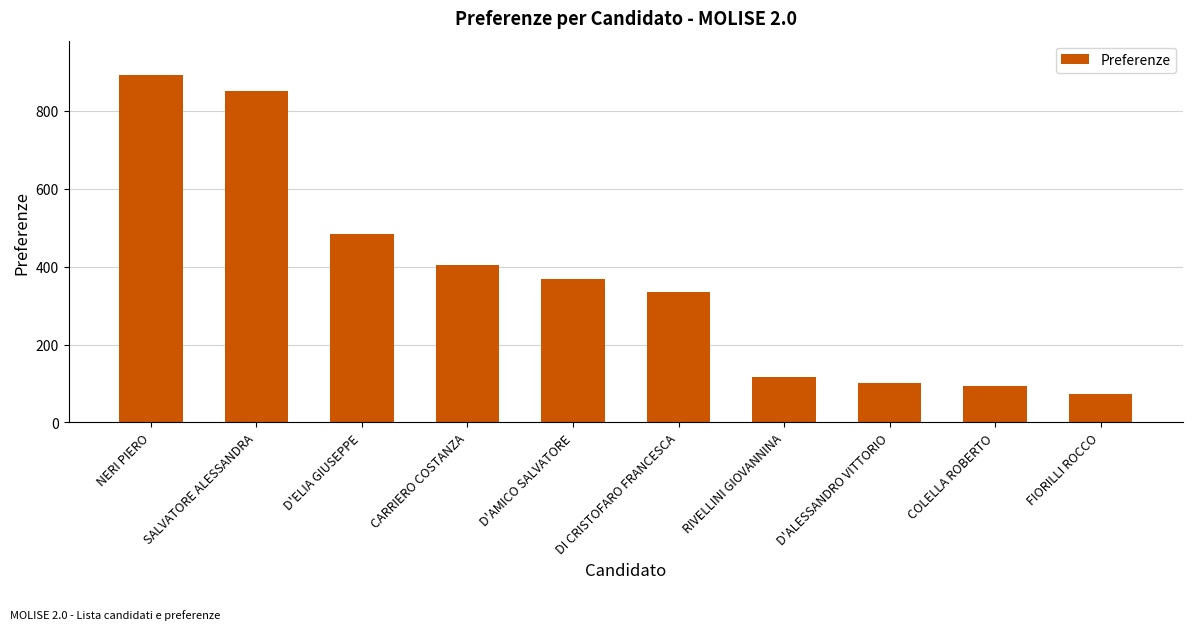

What position from the right is DI CRISTOFARO FRANCESCA?

5